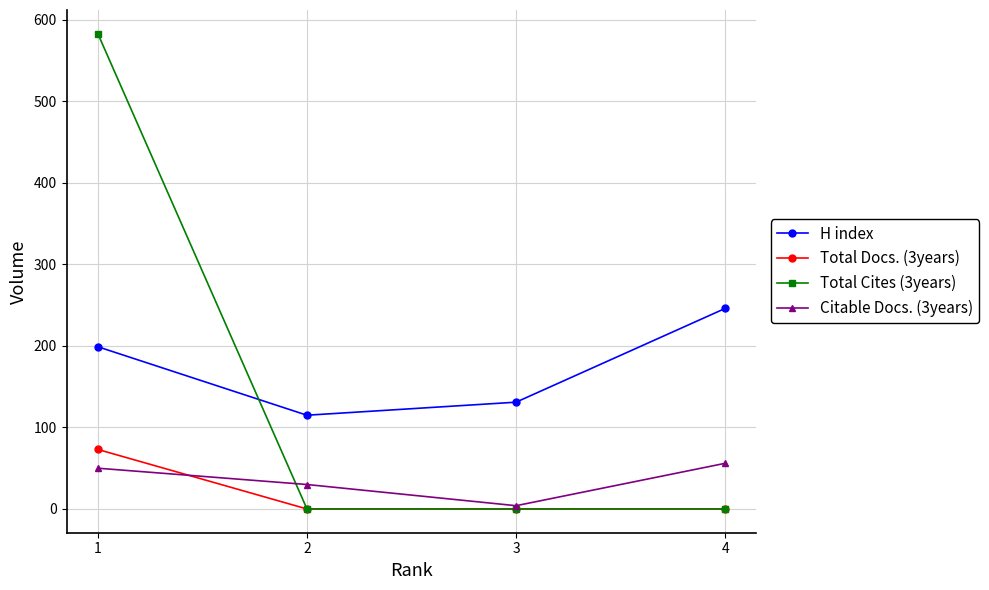

What is the sum of the H index values at 2 and 3?

246